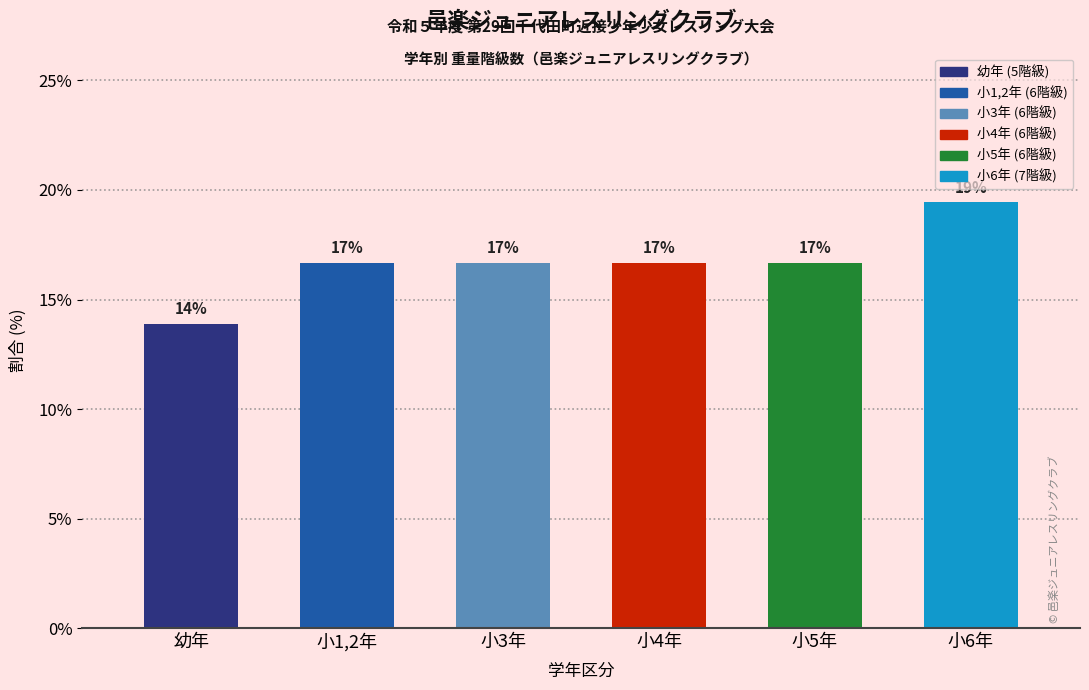

What is the greatest value displayed?

19.4